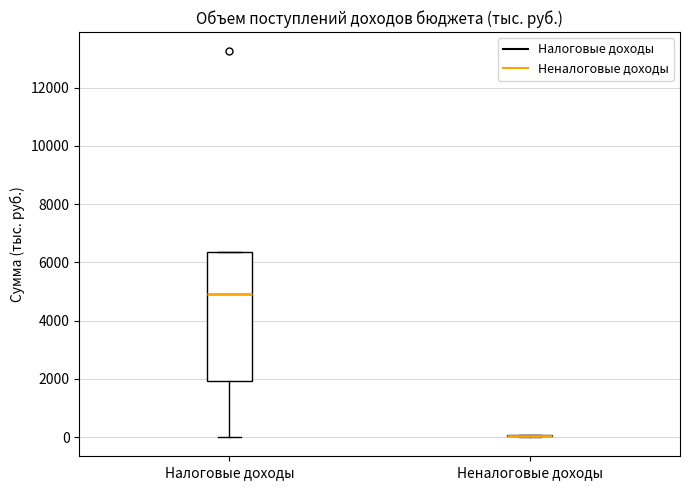

Comparing the boxes themselves (not the whiskers), which one is the tallest?

Налоговые доходы